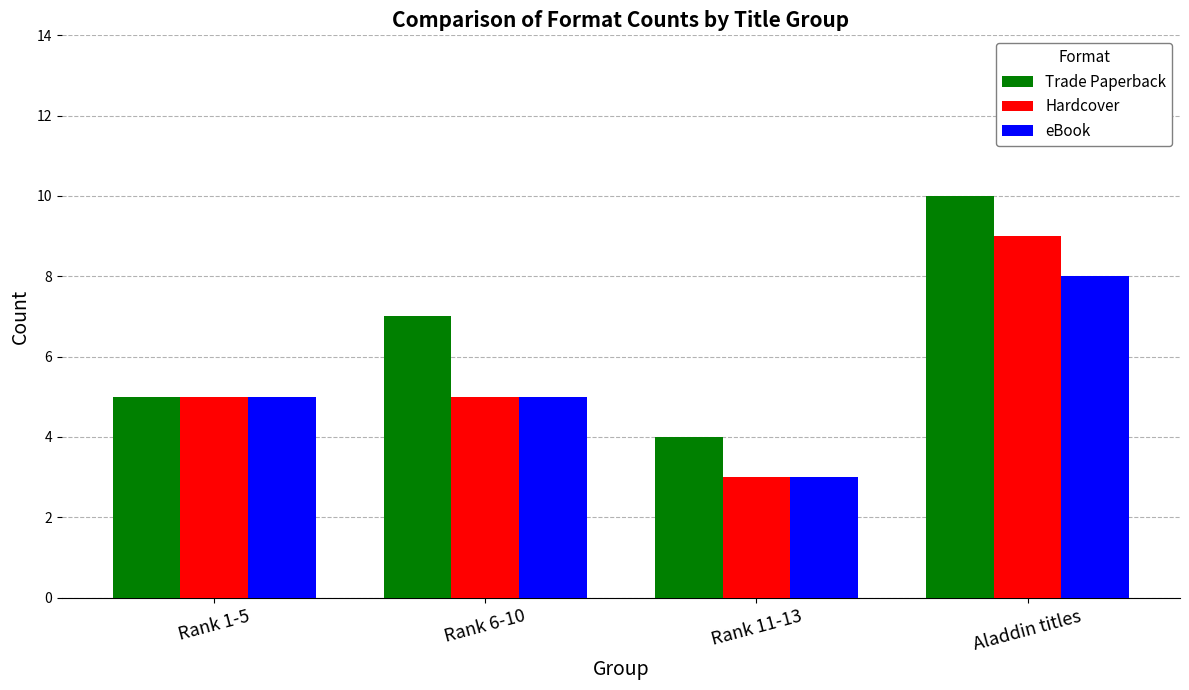

How many bars are there in each group?

3